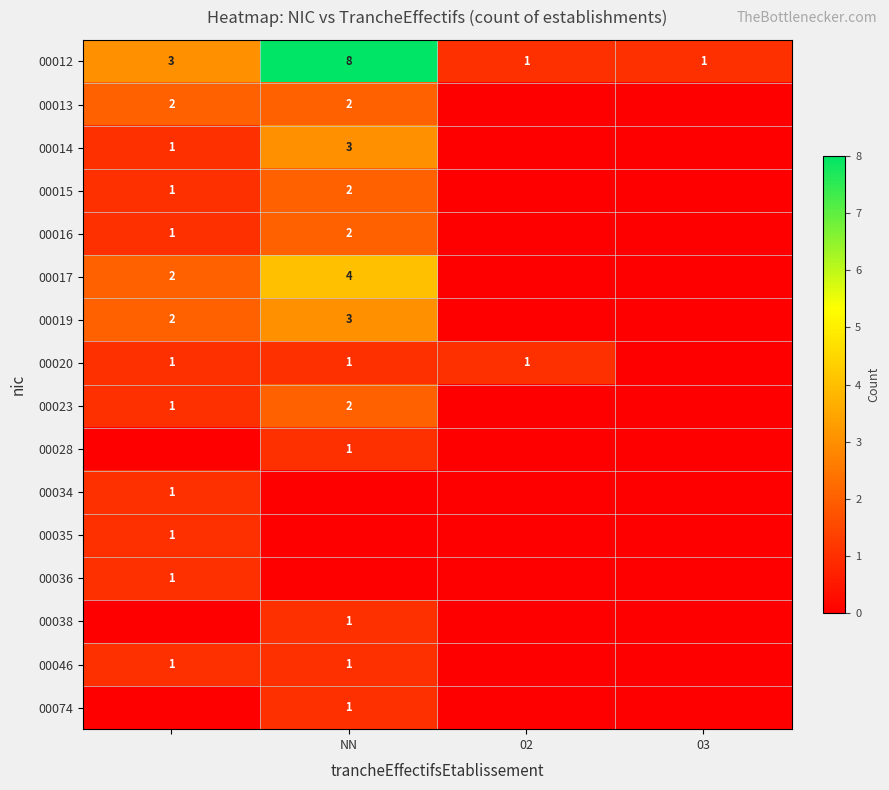

Is the value of 00074 at NN greater than the value of 00019 at NN?

No